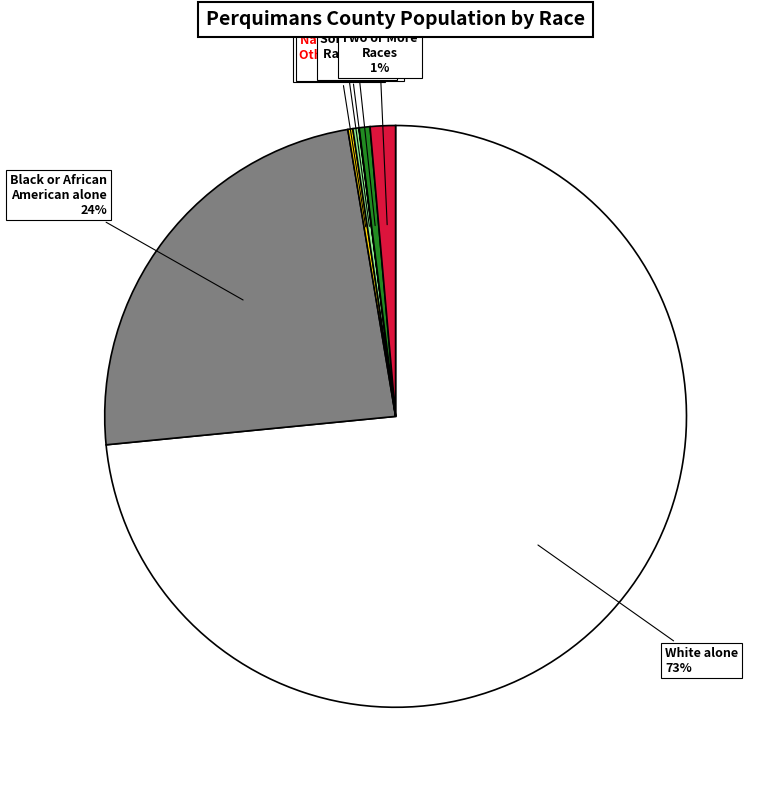

Is there any slice that represents more than half of the pie?

Yes